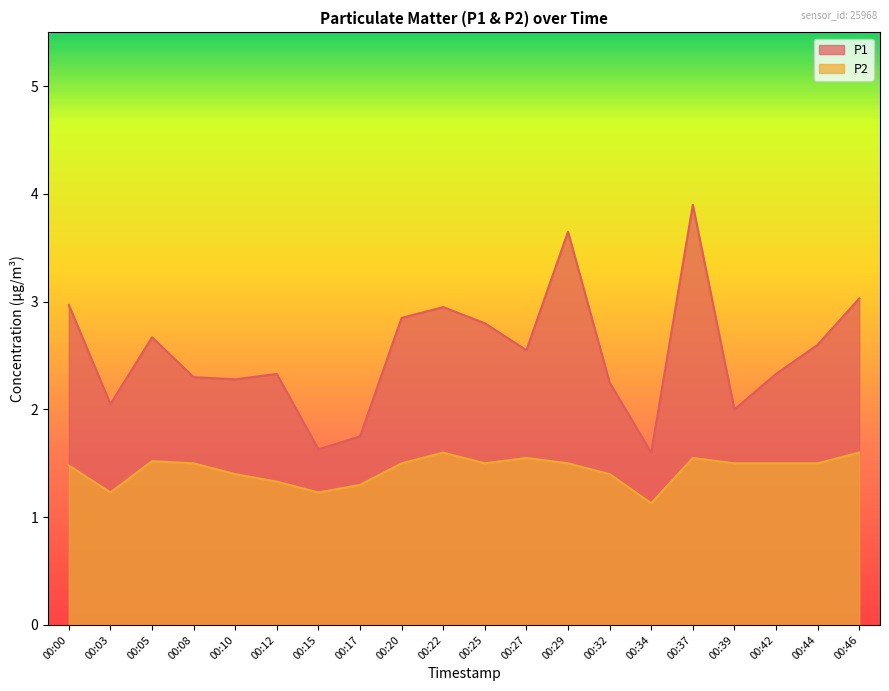

What is the sum of the P1 values at 00:32 and 00:12?

4.6